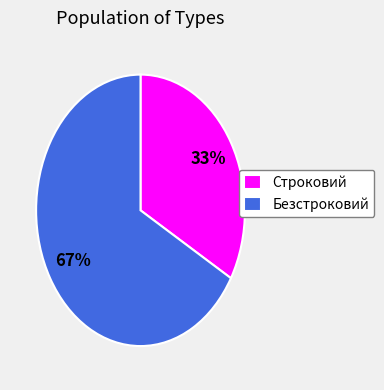

Which slice is the largest?

Безстроковий